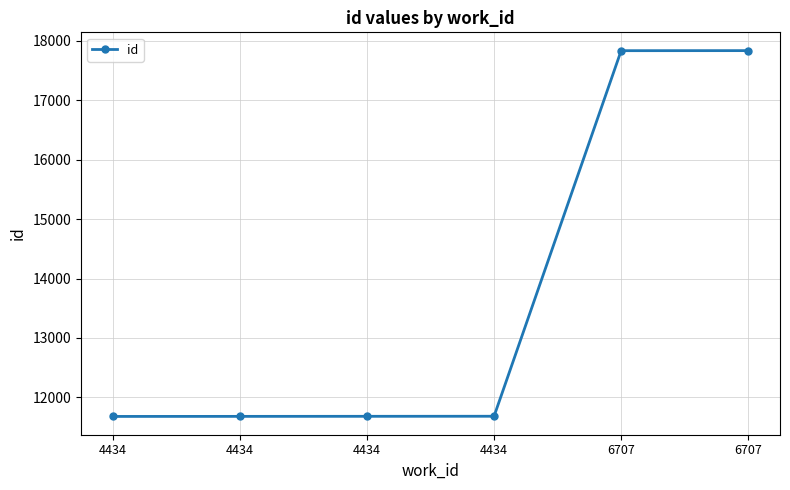

Count the number of data series in this chart.

1